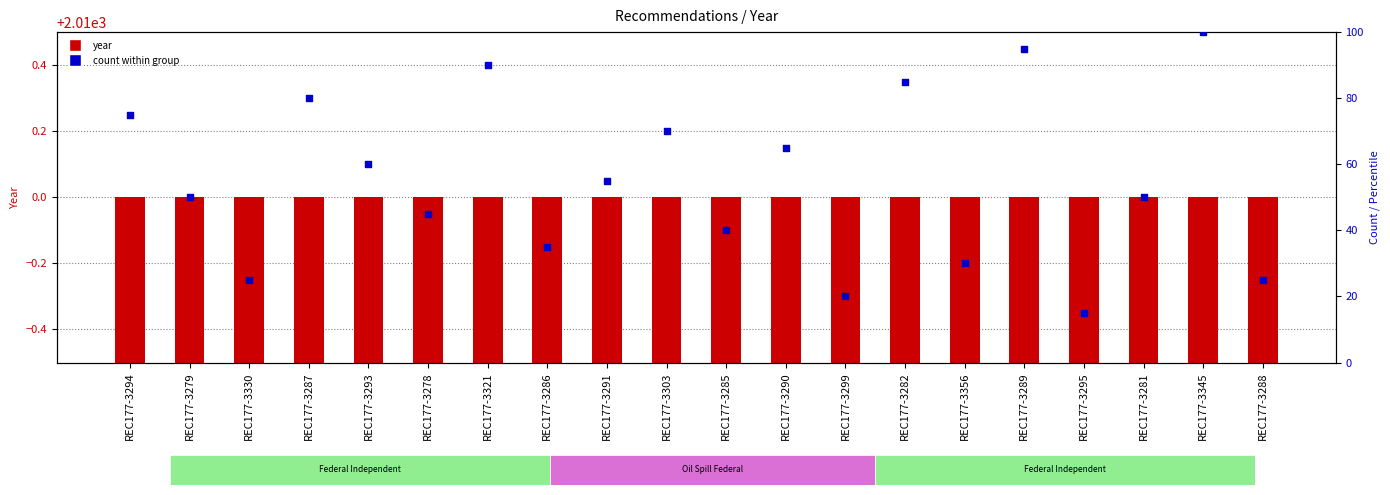

What is the total value across all series at REC177-3281?

2060